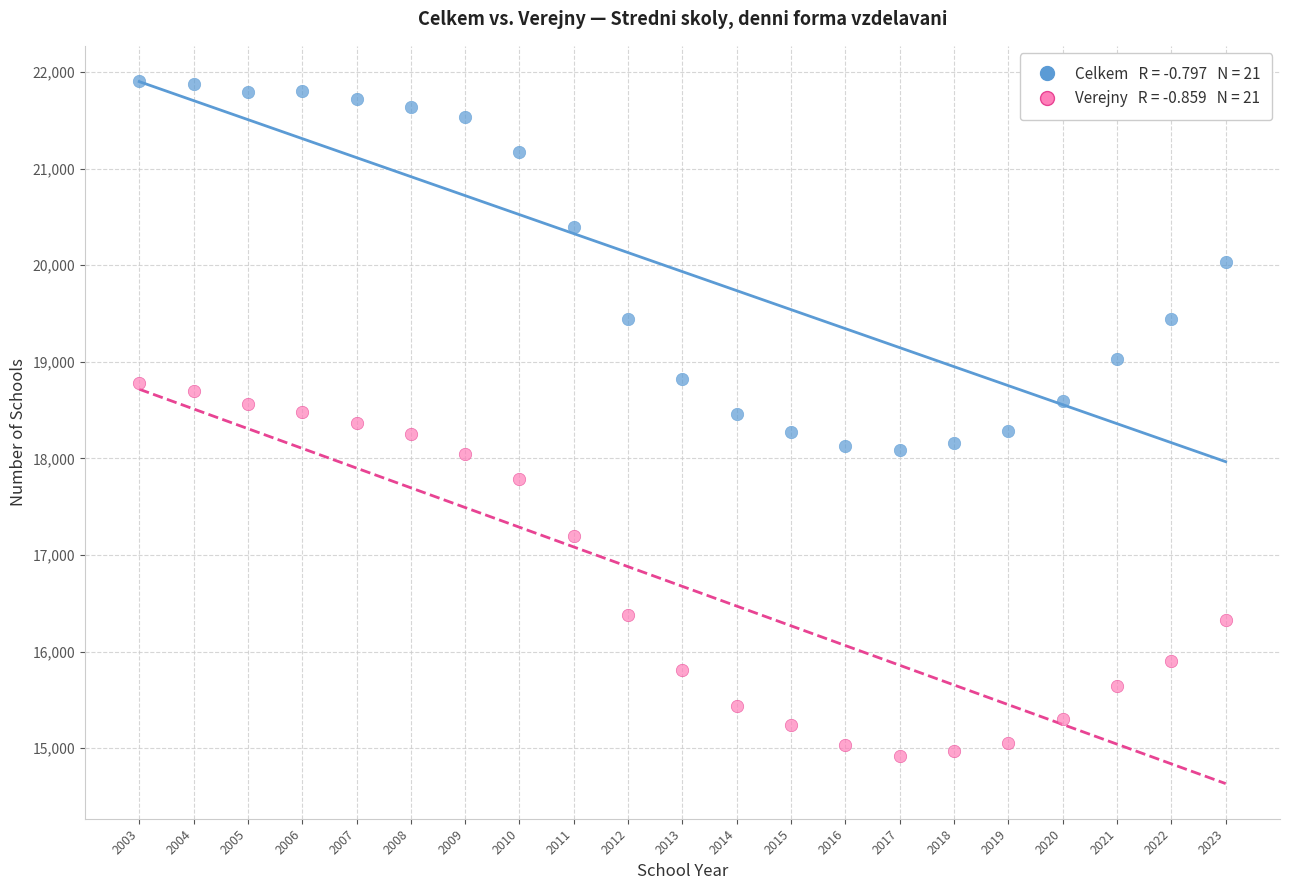

Across all data points, what is the range of X values (max minus min)?

20.0